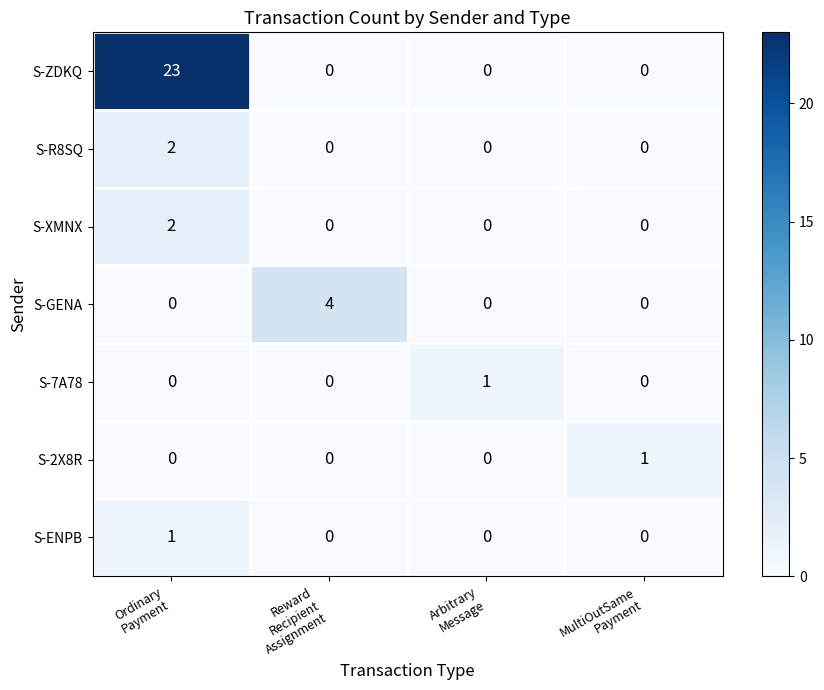

Reading left to right, transcribe all the data shown in this chart.

S-ZDKQ: 23	0	0	0
S-R8SQ: 2	0	0	0
S-XMNX: 2	0	0	0
S-GENA: 0	4	0	0
S-7A78: 0	0	1	0
S-2X8R: 0	0	0	1
S-ENPB: 1	0	0	0